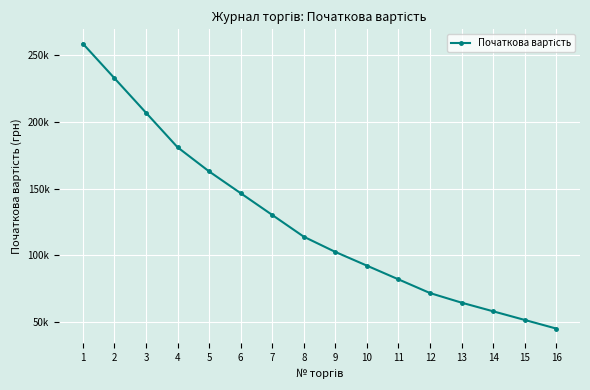

Which category has the lowest value across all series?

16